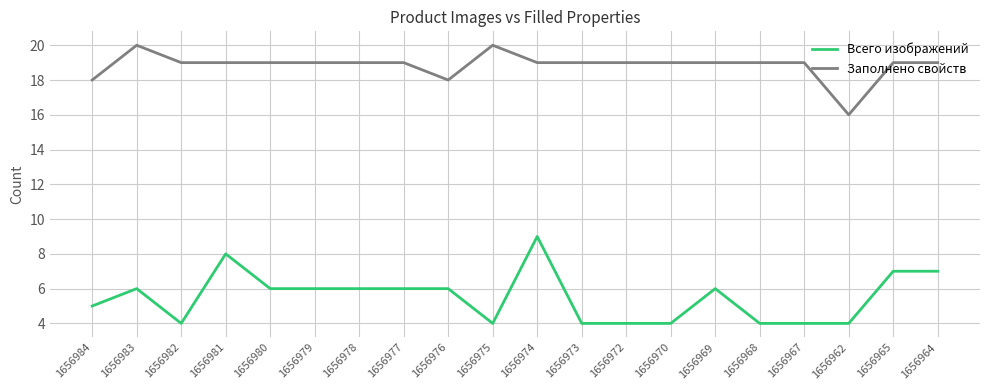

What is the greatest value displayed?

20